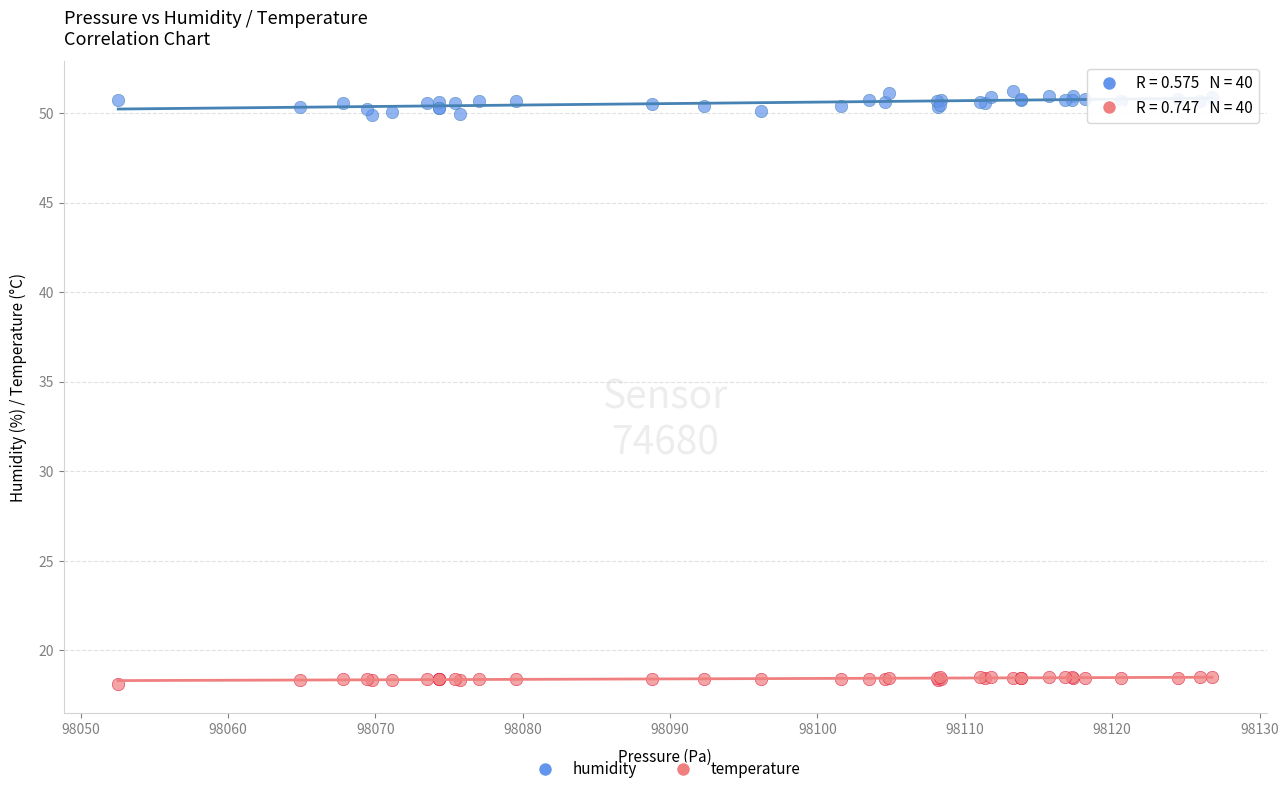

Which series contains the lowest Y value?

temperature